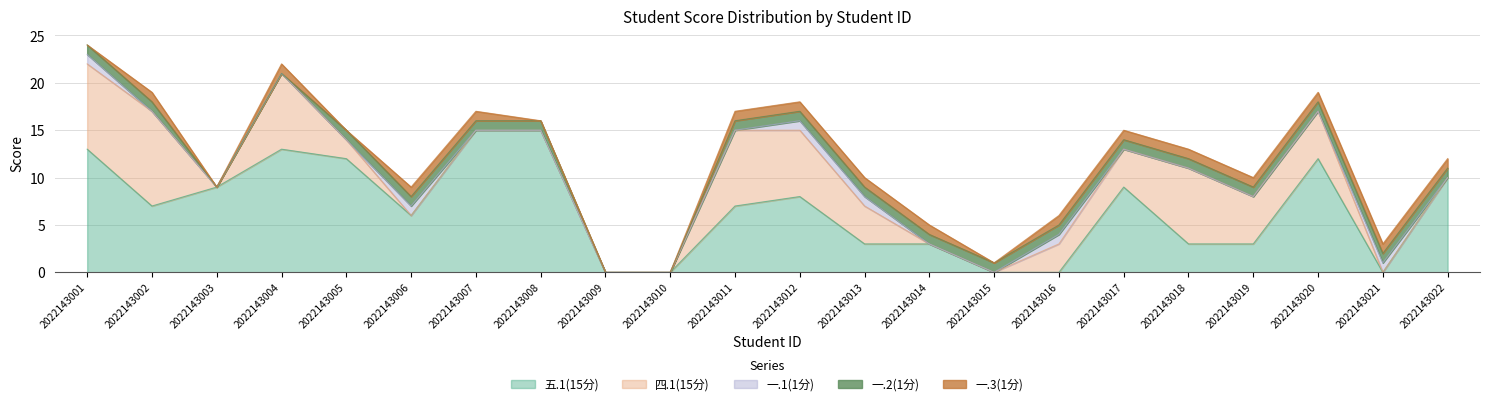

After their last crossing, which series has the higher values: 一.1(1分) or 四.1(15分)?

一.1(1分)